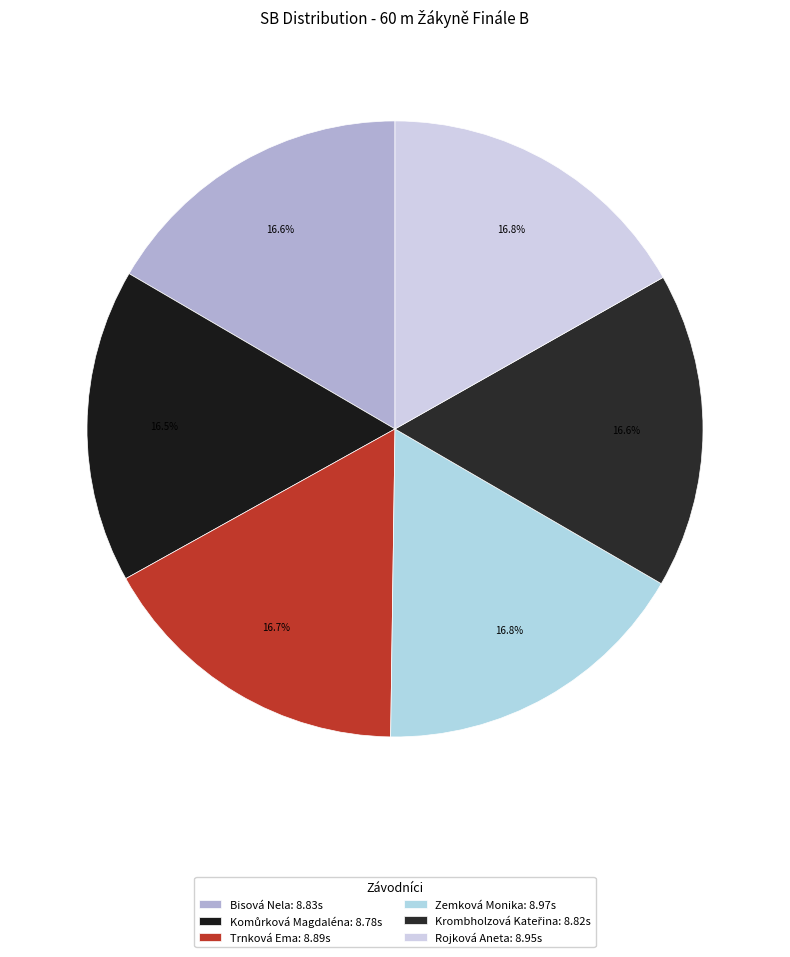

Is the sum of Zemková Monika and Bisová Nela greater than half?

No